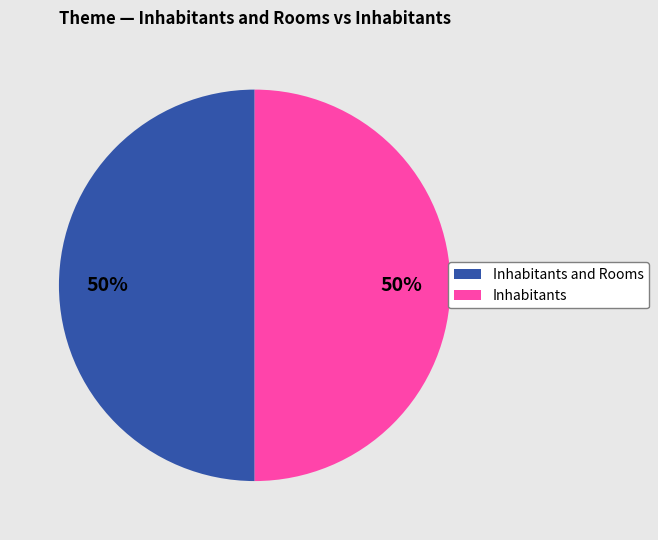

To the nearest percent, what is the average slice percentage?

50%